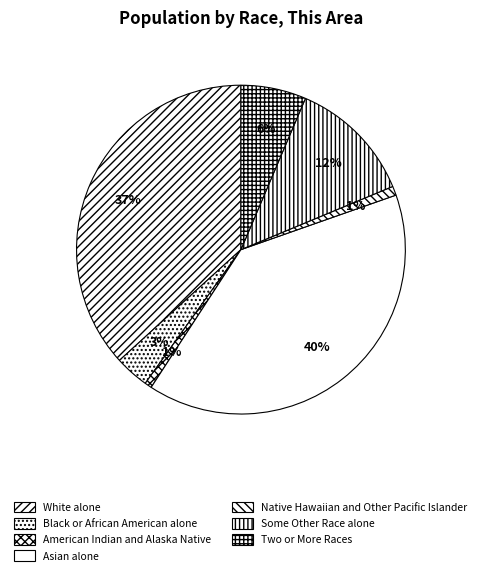

To the nearest percent, what is the difference between the Asian alone and Black or African American alone slice percentages?

36%